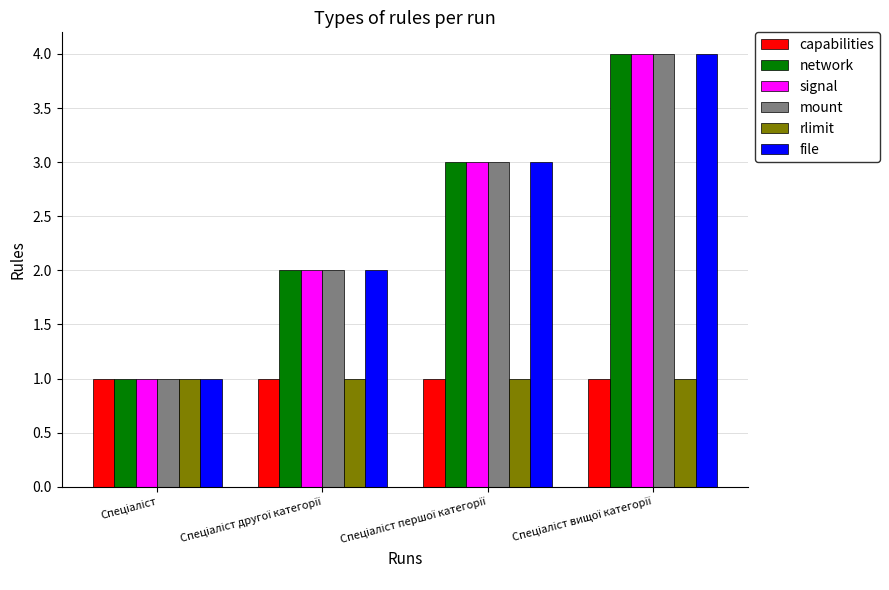

What is the minimum value shown in the chart?

1